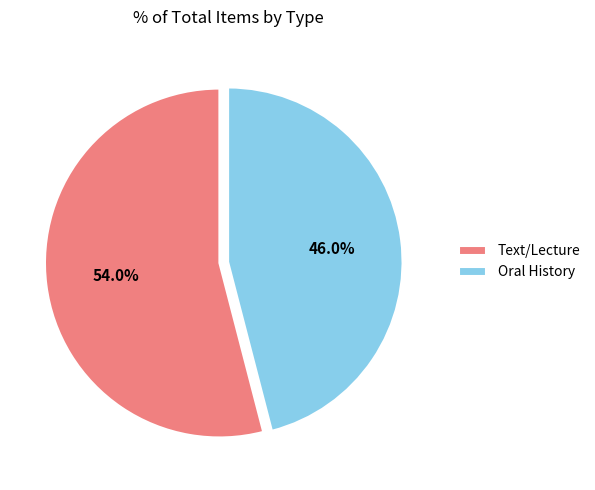

Between Text/Lecture and Oral History, which is larger?

Text/Lecture